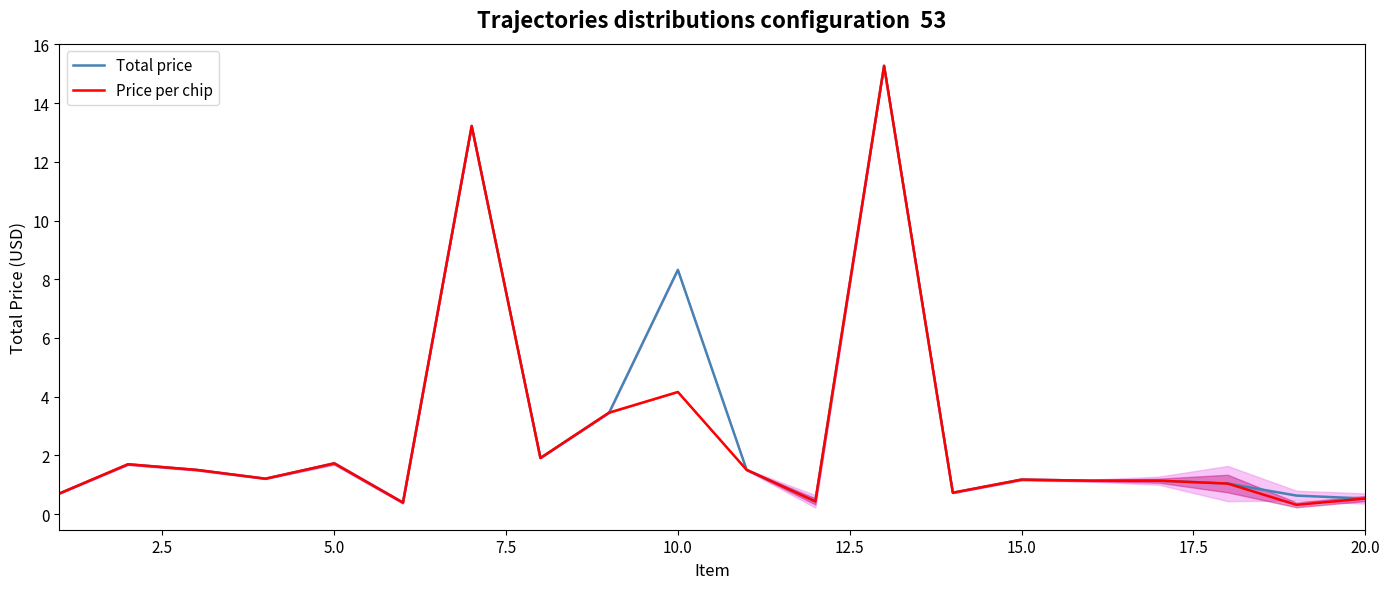

Does the chart have visible grid lines?

No